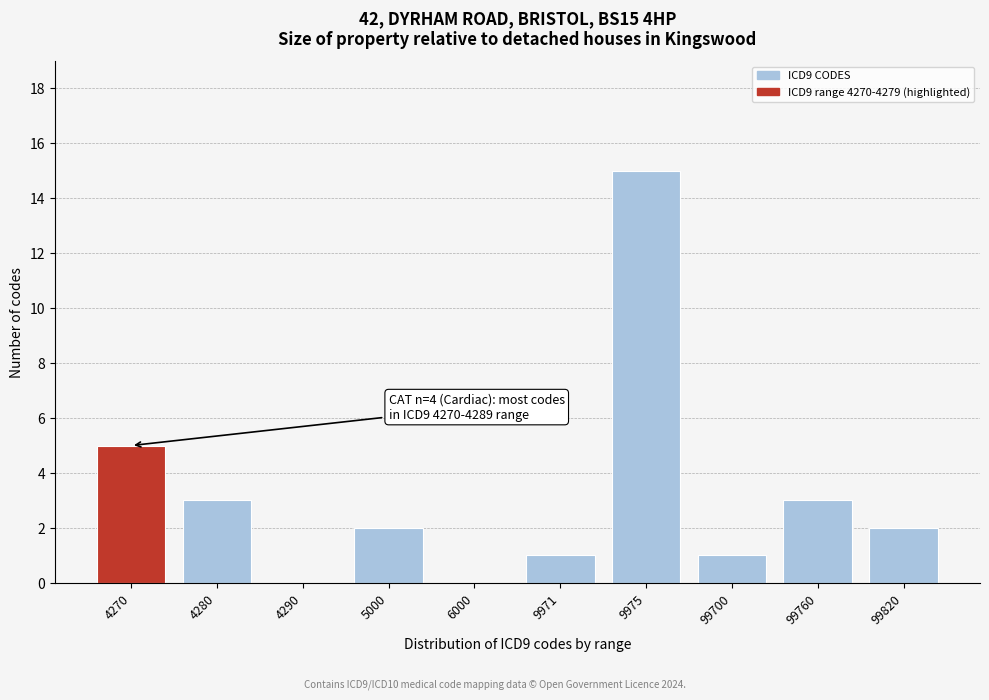

Reading left to right, what are all the values shown in this chart?

4270=5	4280=3	4290=0	5000=2	6000=0	9971=1	9975=15	99700=1	99760=3	99820=2